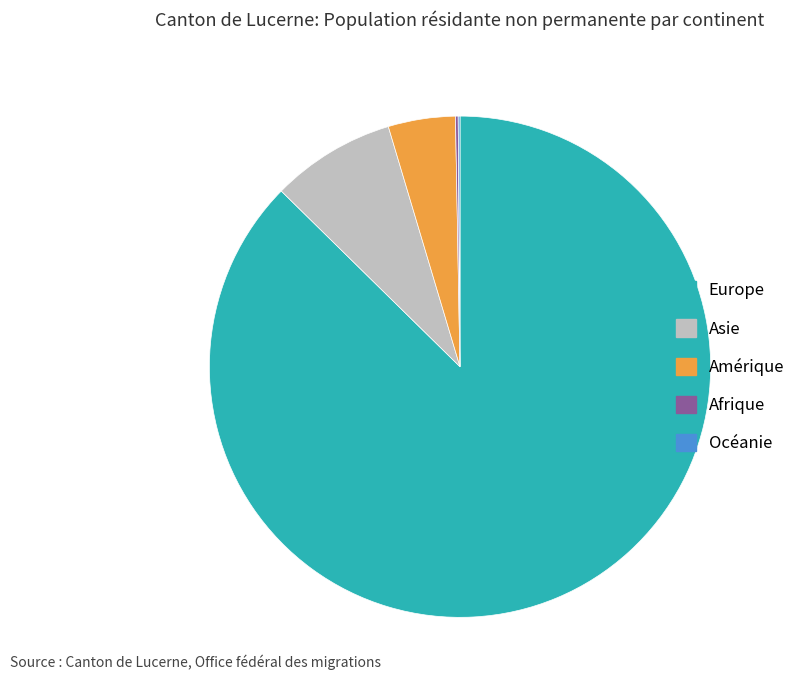

What is the largest slice in the pie chart?

Europe